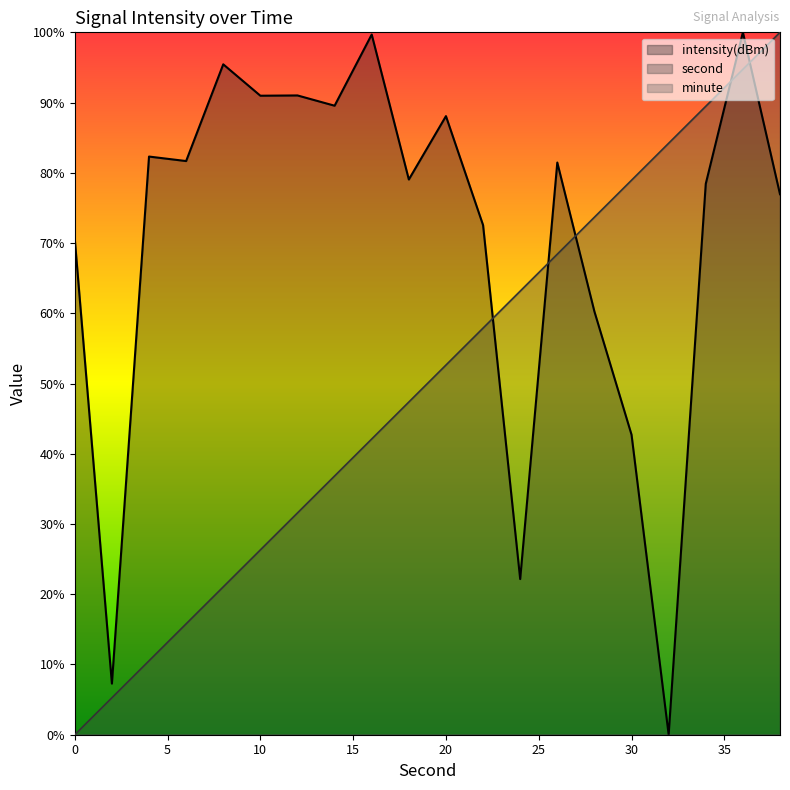

Where is intensity nearest to the value 50?

30